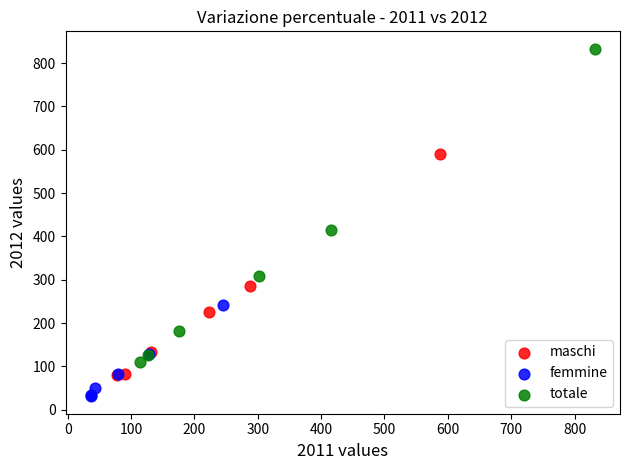

Which series has the widest spread of Y values?

totale